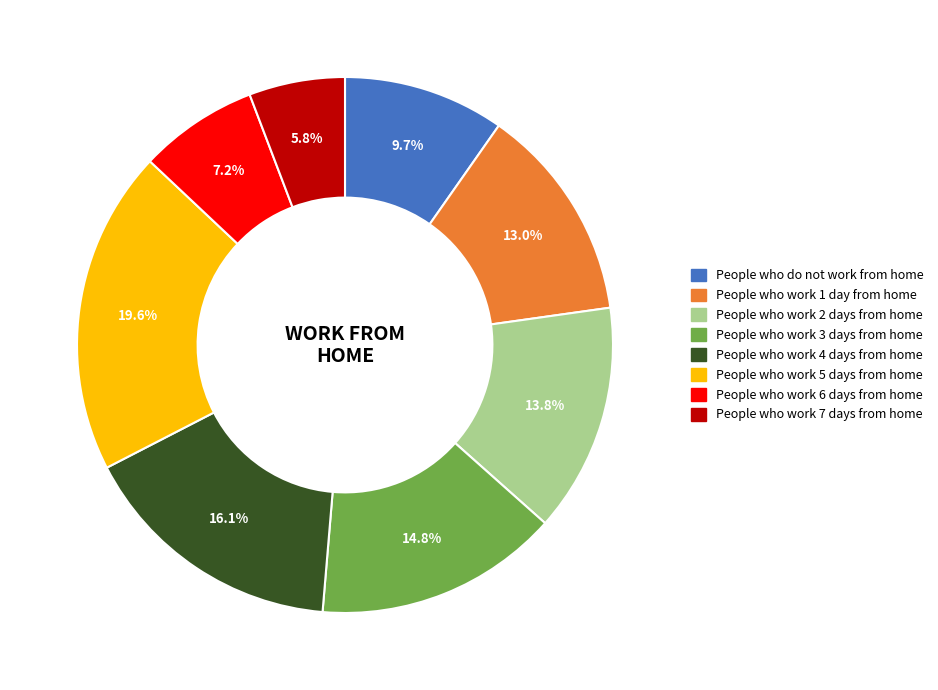

To the nearest percent, what portion does People who work 3 days from home represent?

15%